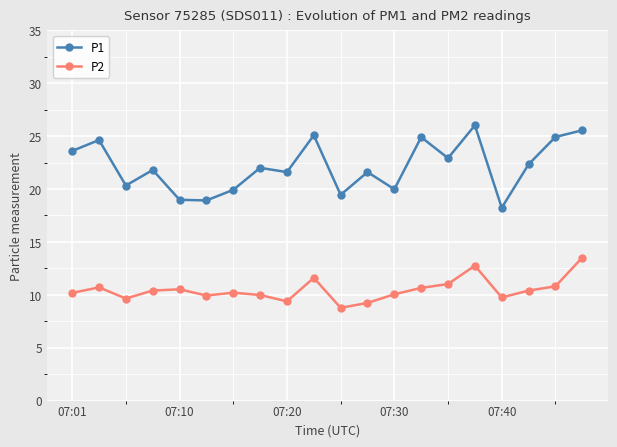

What is the value of the P1 point at the 4th from the left?

21.8